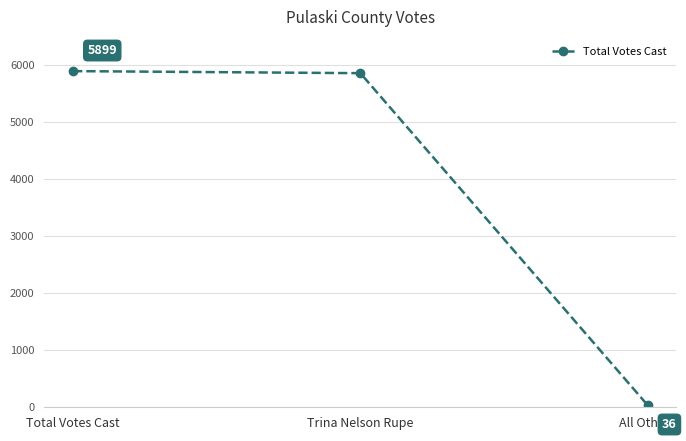

Approximately how many times larger is the value at Total Votes Cast compared to Trina Nelson Rupe?

1.0